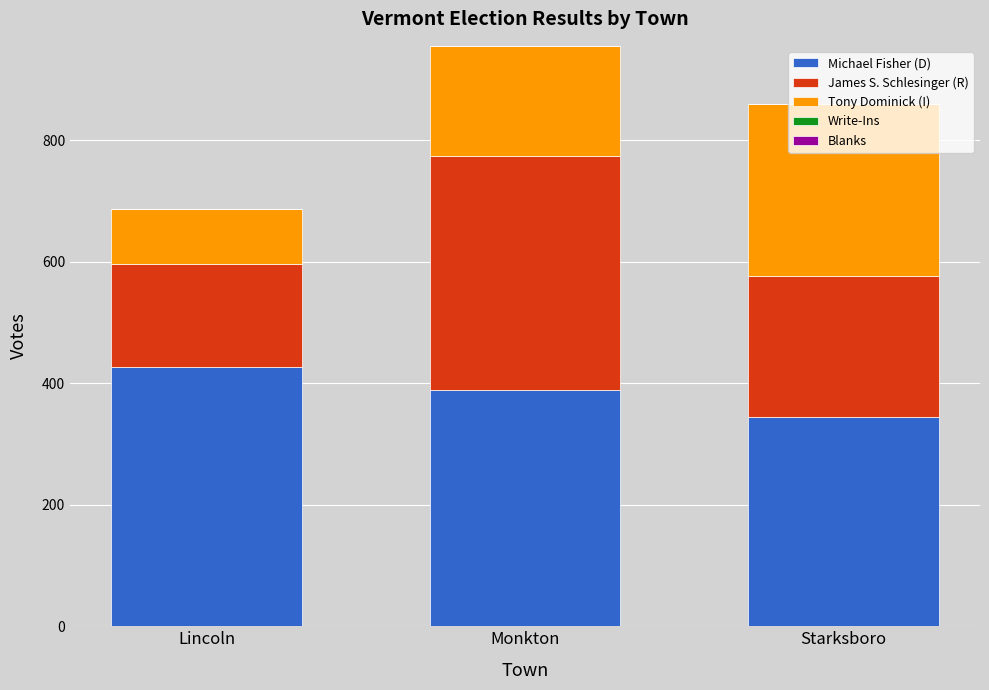

At which category is the sum across all series the highest?

Monkton